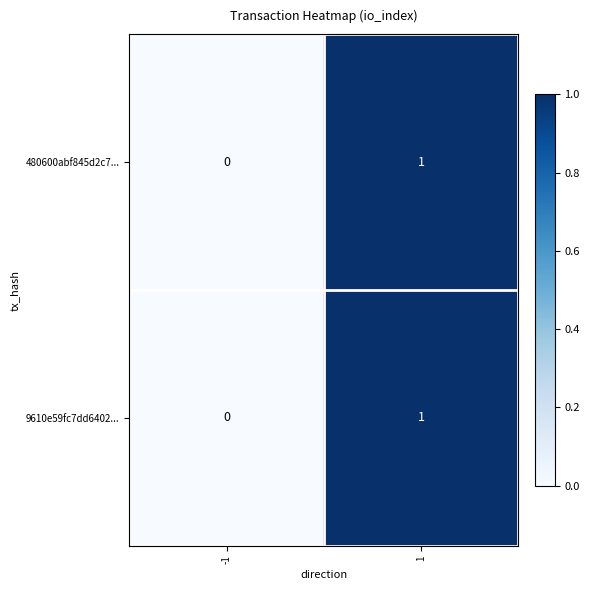

Reading left to right, extract all data points from this chart.

480600abf845d2c7...: -1=0	1=1
9610e59fc7dd6402...: -1=0	1=1